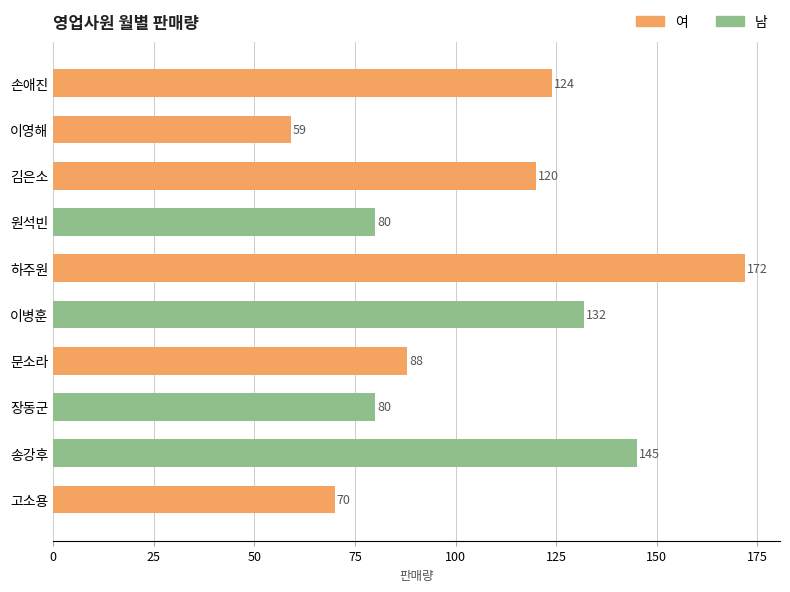

The value at 장동군 is 127. True or false?

False